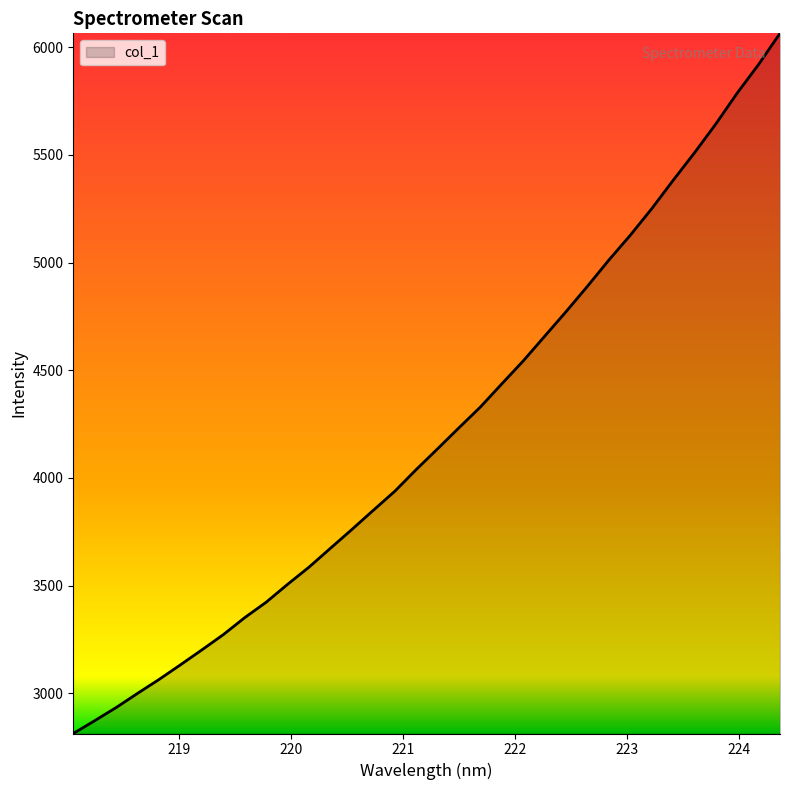

What is the difference between the maximum and minimum values?

3251.4